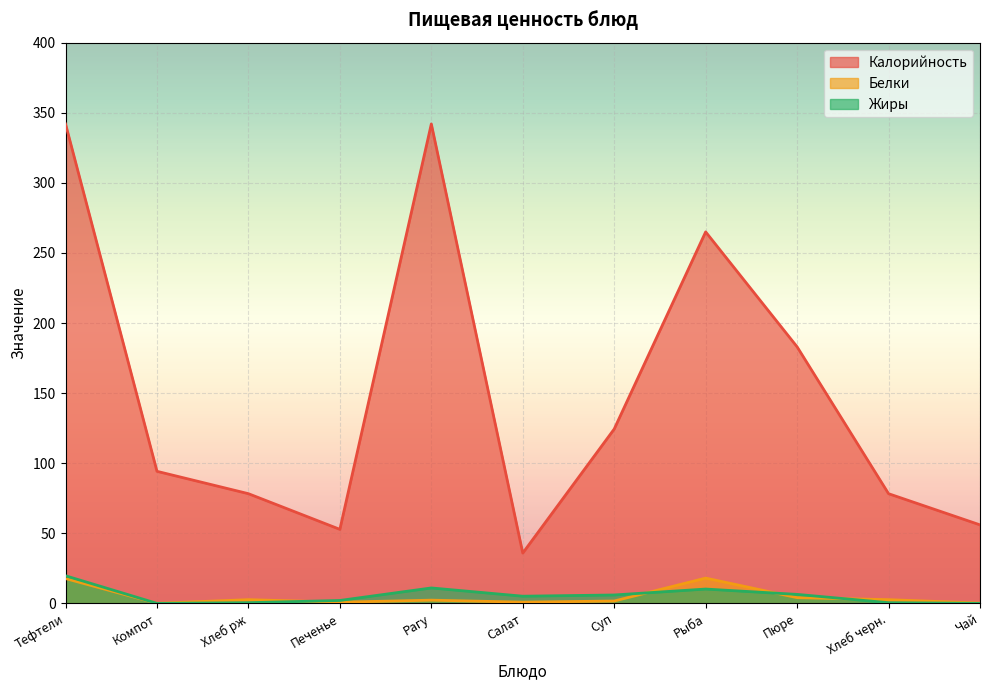

Reading right to left, extract all data points from this chart.

Калорийность: Чай=56.0	Хлеб черн.=78.2	Пюре=183.0	Рыба=265.0	Суп=124.4	Салат=35.9	Рагу=342.0	Печенье=52.8	Хлеб рж=78.2	Компот=94.2	Тефтели=342.0
Белки: Чай=0.2	Хлеб черн.=2.6	Пюре=4.1	Рыба=18.0	Суп=1.7	Салат=0.9	Рагу=2.3	Печенье=0.8	Хлеб рж=2.6	Компот=0.0	Тефтели=17.7
Жиры: Чай=0.0	Хлеб черн.=0.5	Пюре=6.4	Рыба=10.2	Суп=6.0	Салат=5.1	Рагу=11.0	Печенье=2.1	Хлеб рж=0.5	Компот=0.0	Тефтели=19.7